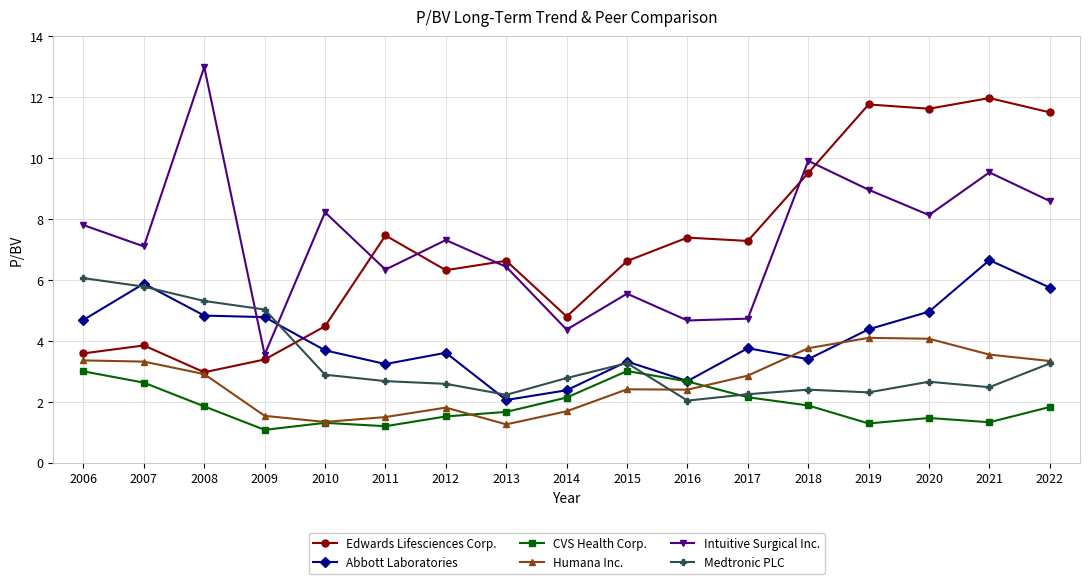

List the series in order of their peak value, highest first.

Intuitive Surgical Inc., Edwards Lifesciences Corp., Abbott Laboratories, Medtronic PLC, Humana Inc., CVS Health Corp.